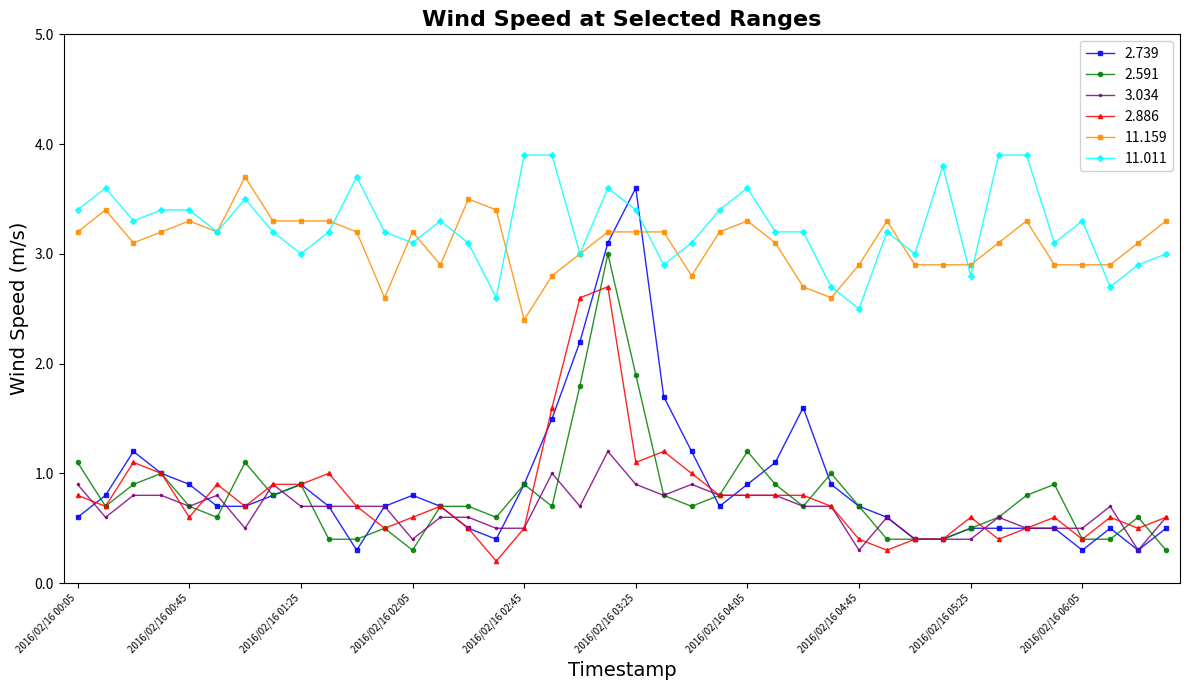

What is the value of the 2.886 point at the 3rd from the left?

1.1